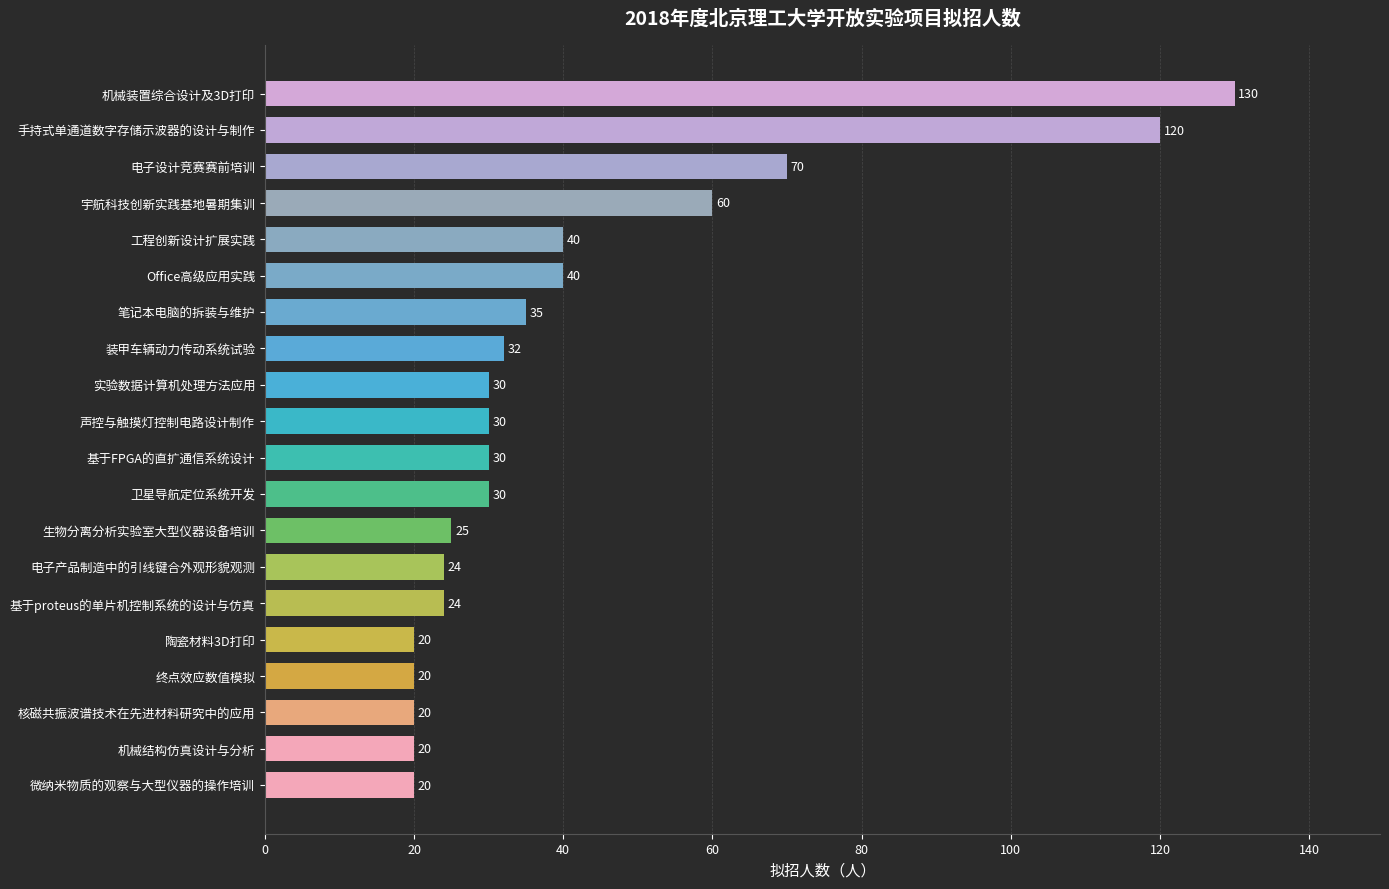

What is the smallest value displayed?

20